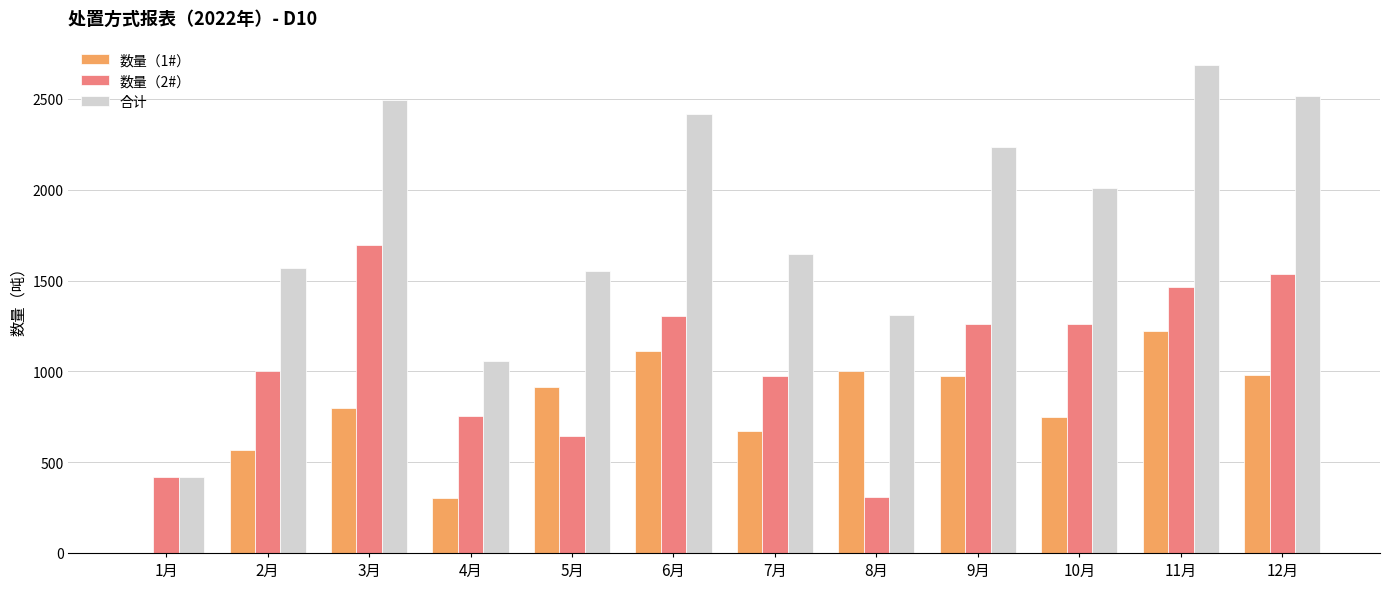

What is the sum of all 合计 values?

21915.2